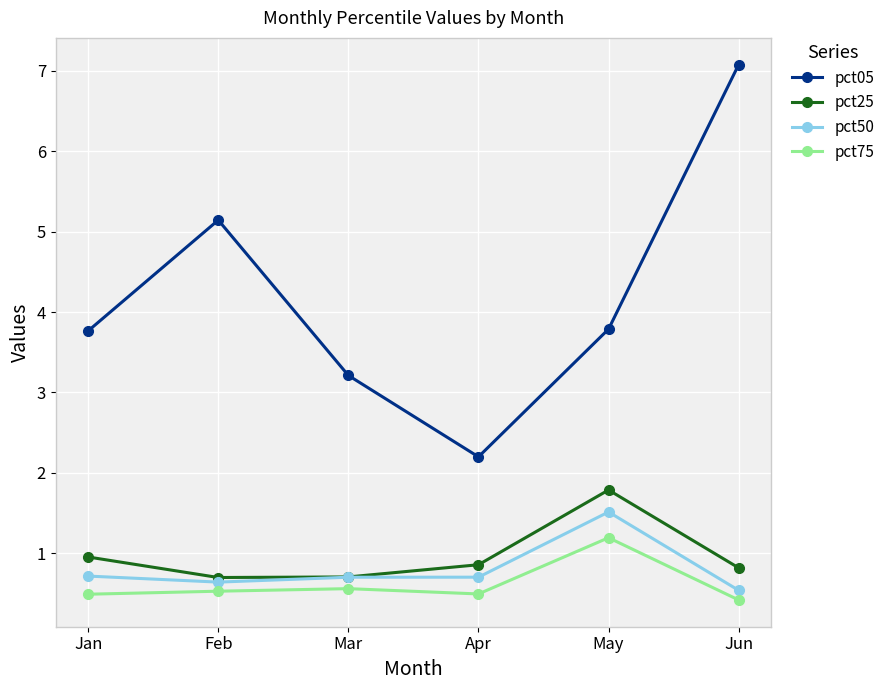

What is the approximate value of pct05 at Jun?

7.1